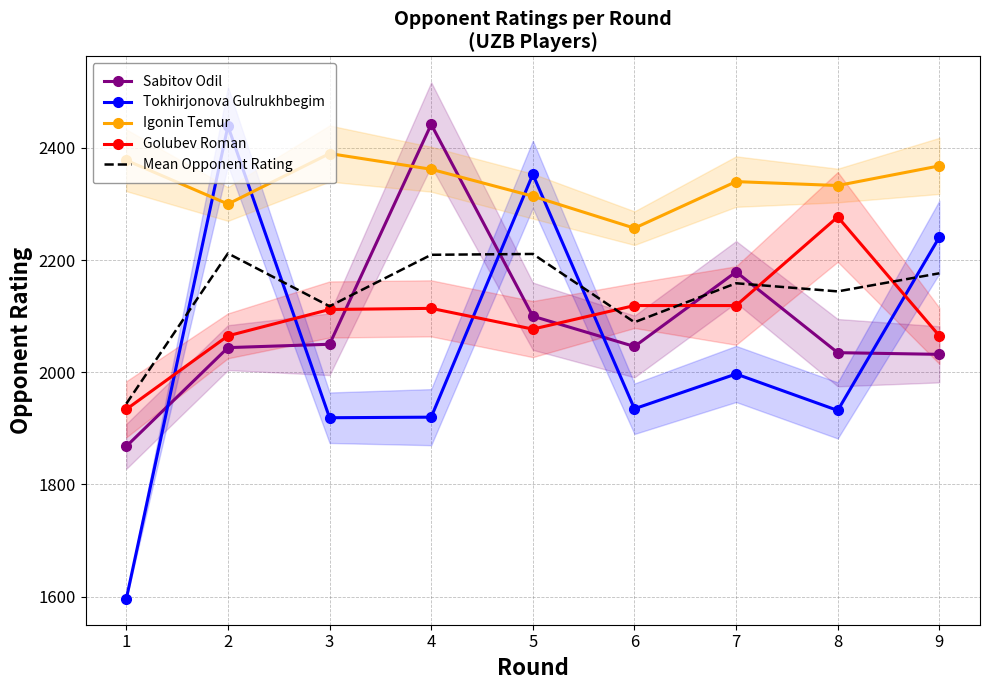

Is it true that Igonin Temur equals 2314.0 at 5?

True